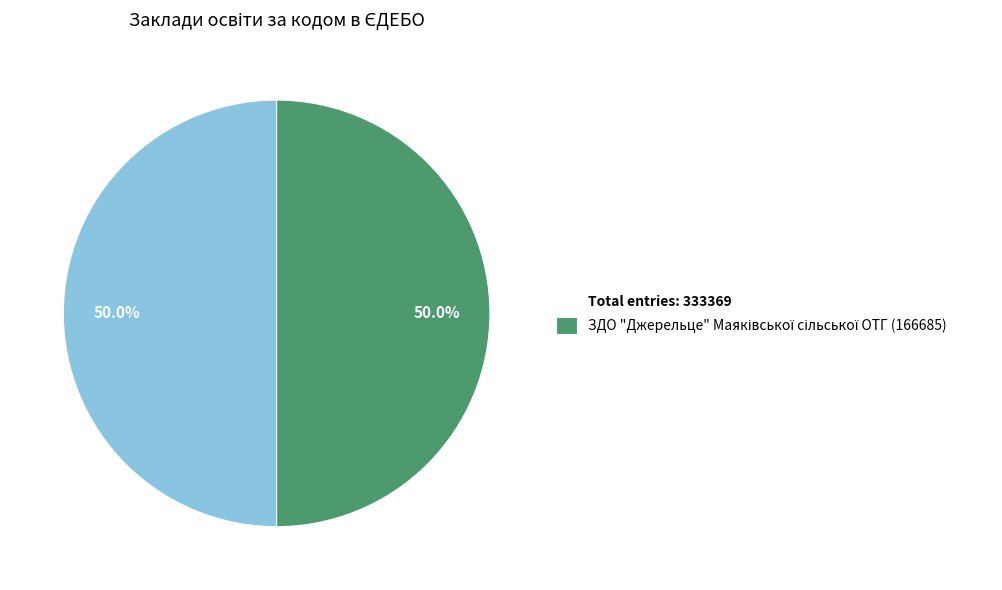

How much of the chart is everything except Total entries: 333369?

50.0%